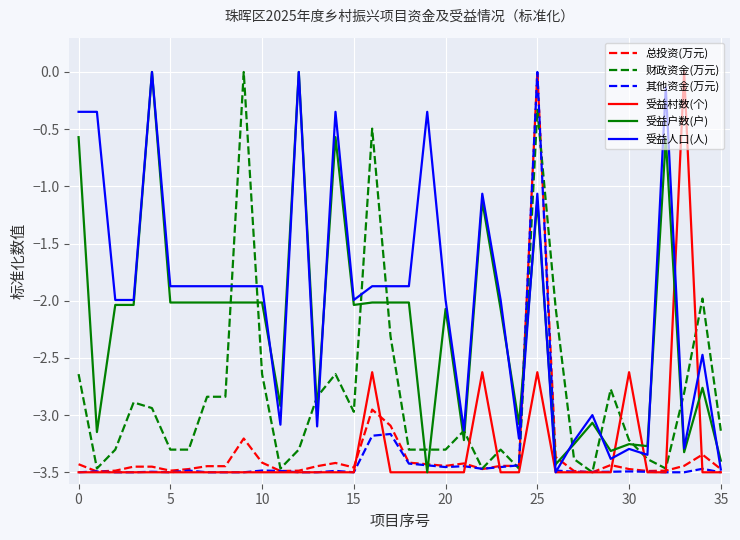

Which series has the largest total across all categories?

受益人口(人)